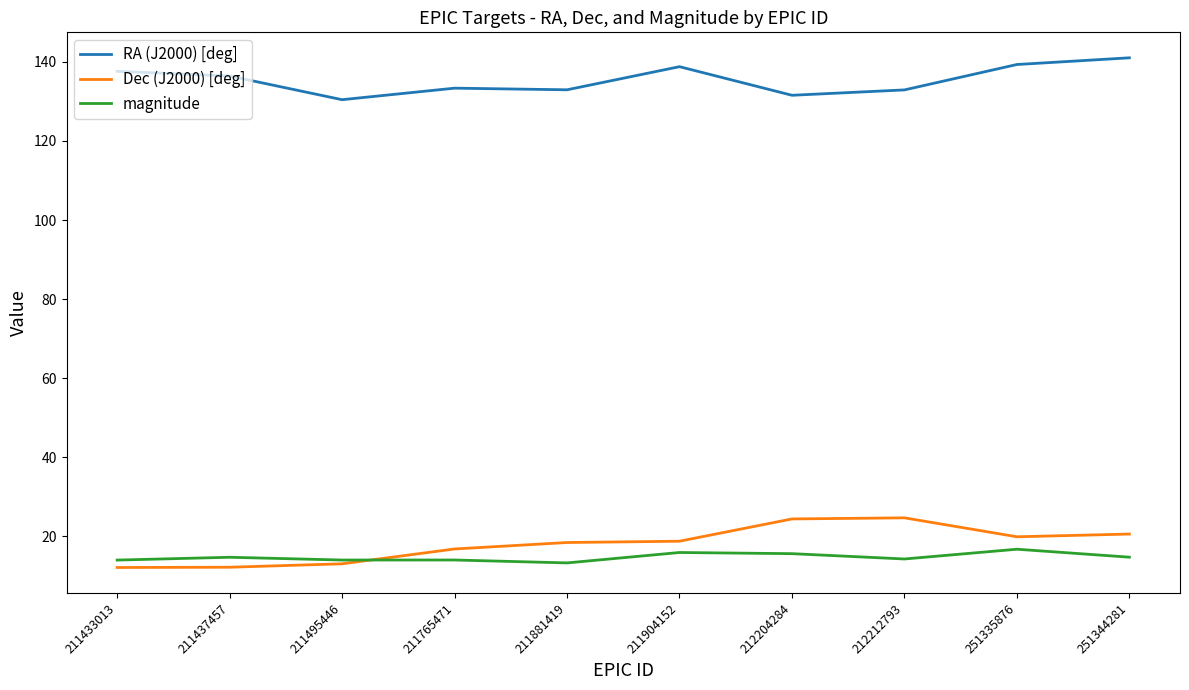

The Dec (J2000) [deg] series shows 24.7 at 212212793. True or false?

True